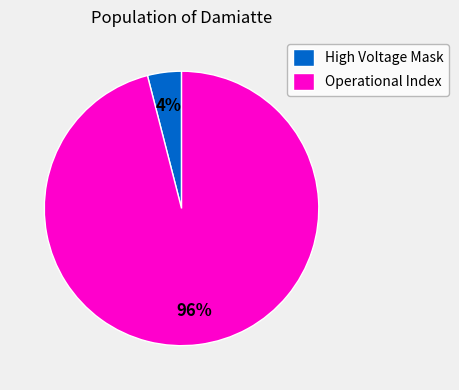

What is the majority slice?

Operational Index